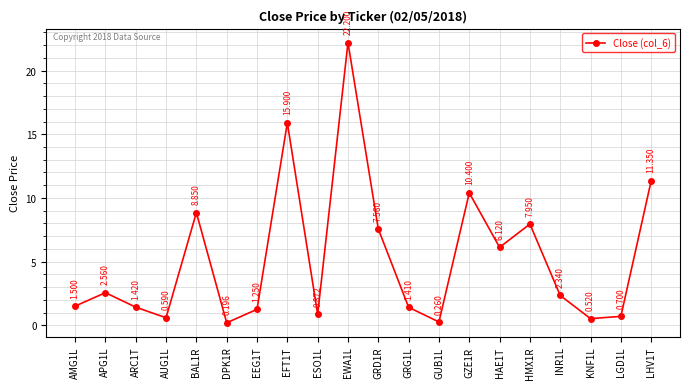

Which category has the highest value across all series?

EWA1L